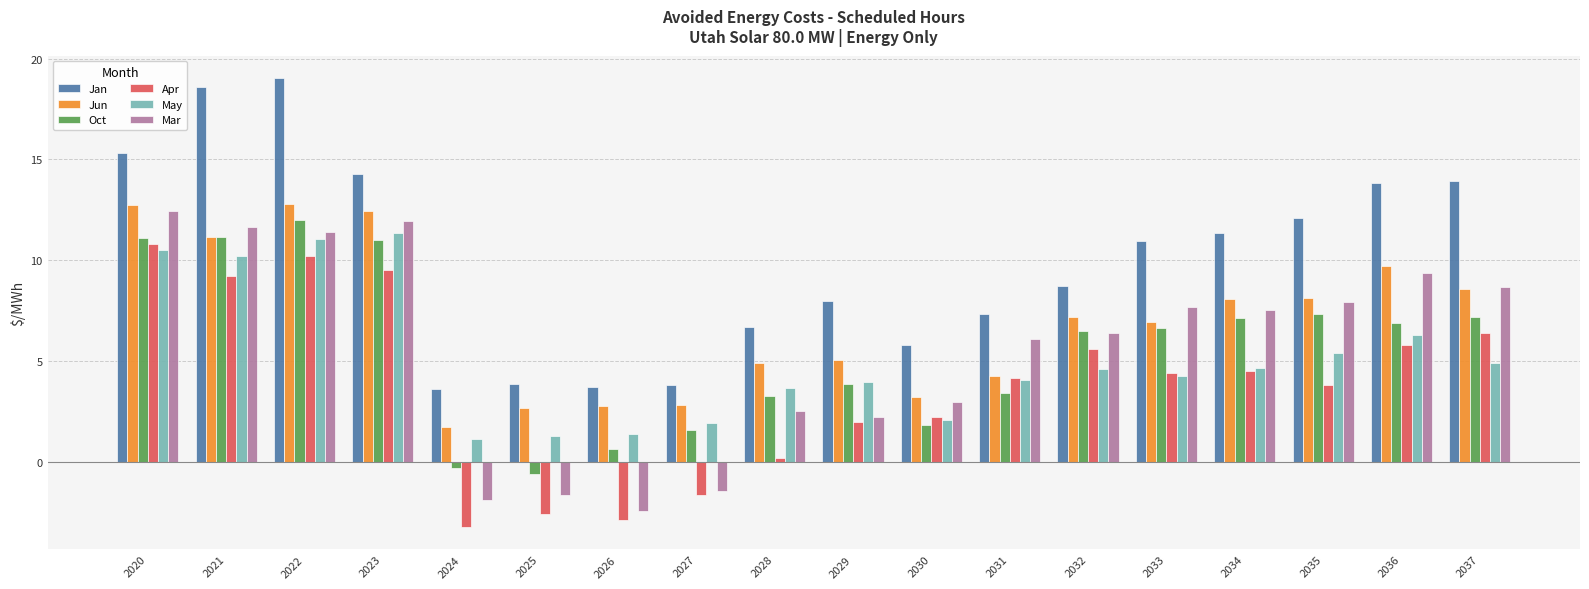

Between 2023 and 2031, which series saw the biggest shift?

Jun